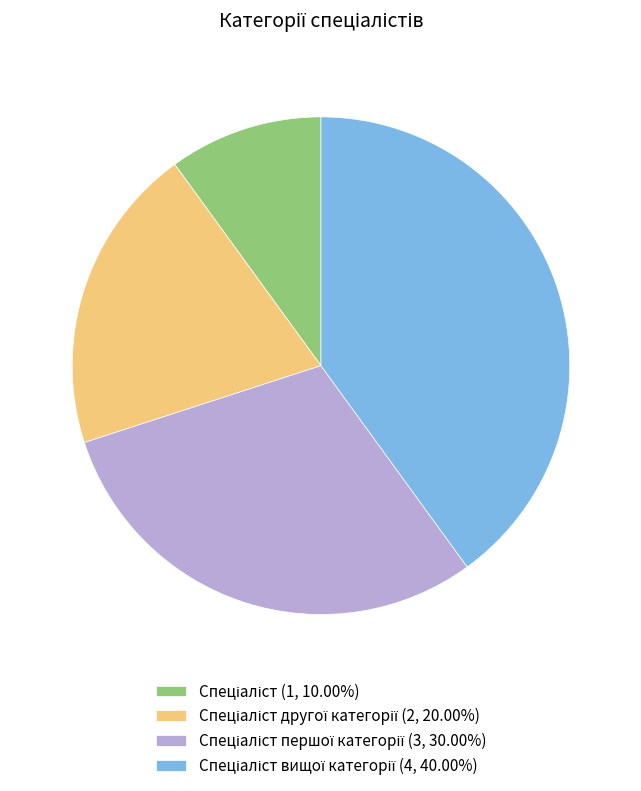

Is there any slice that represents more than half of the pie?

No